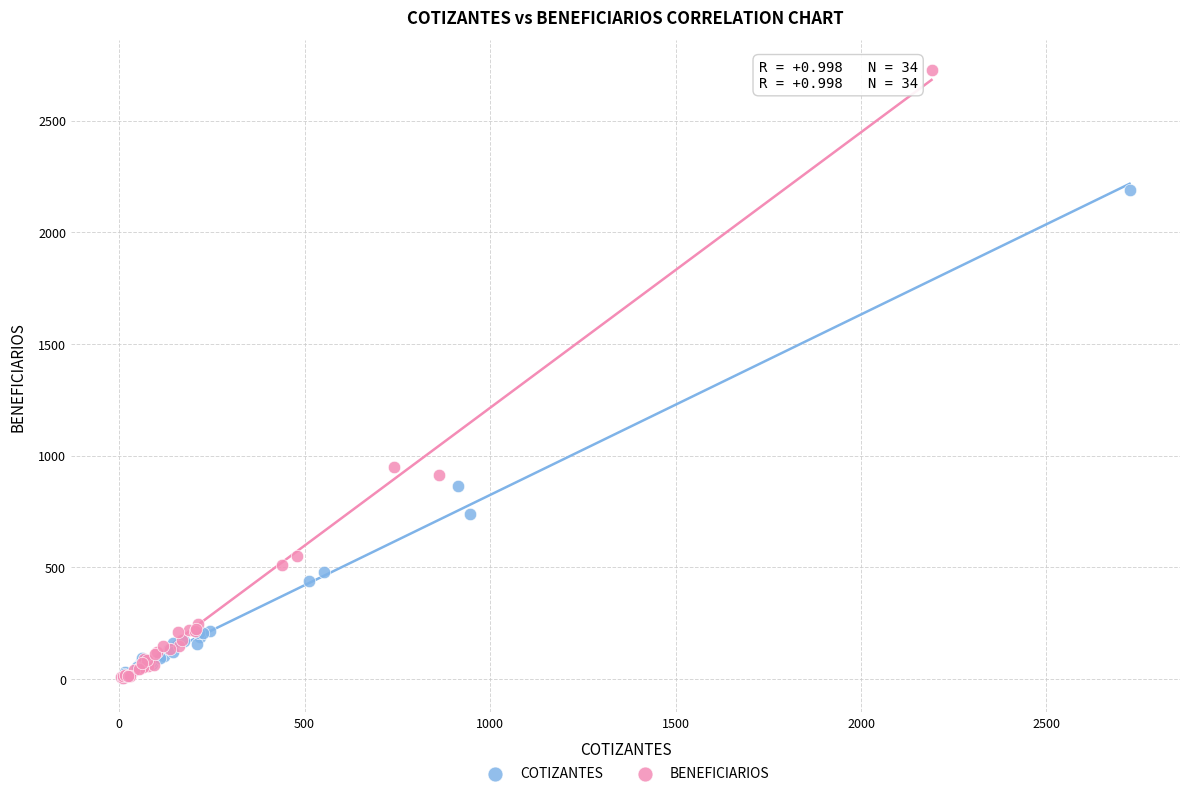

Which series reaches the maximum Y coordinate?

BENEFICIARIOS